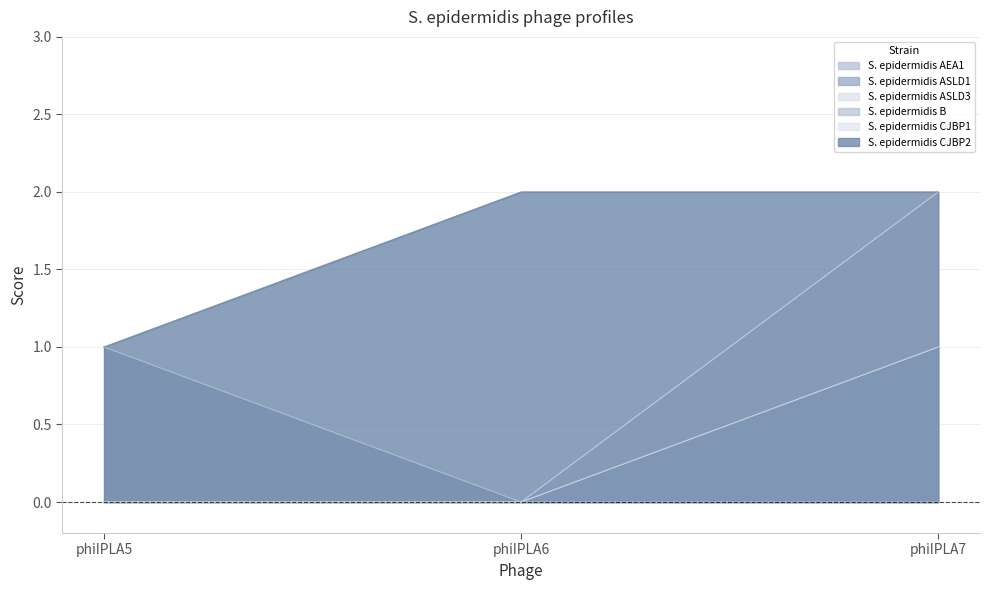

The S. epidermidis ASLD1 series shows 0 at phiIPLA7. True or false?

False